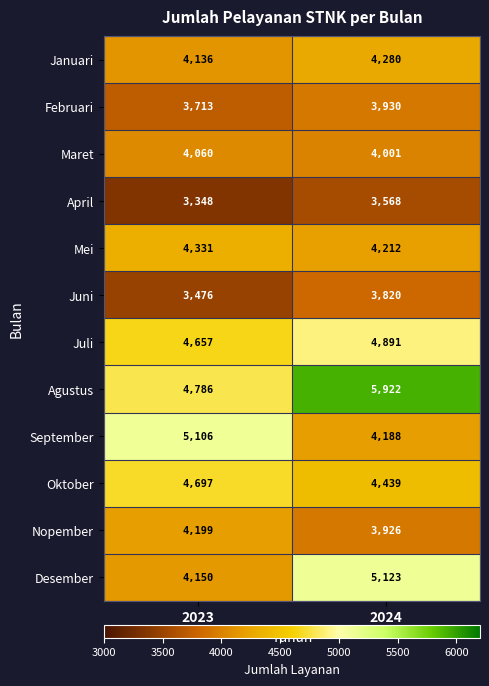

What is the difference between the maximum and minimum values in the Mei series?

119